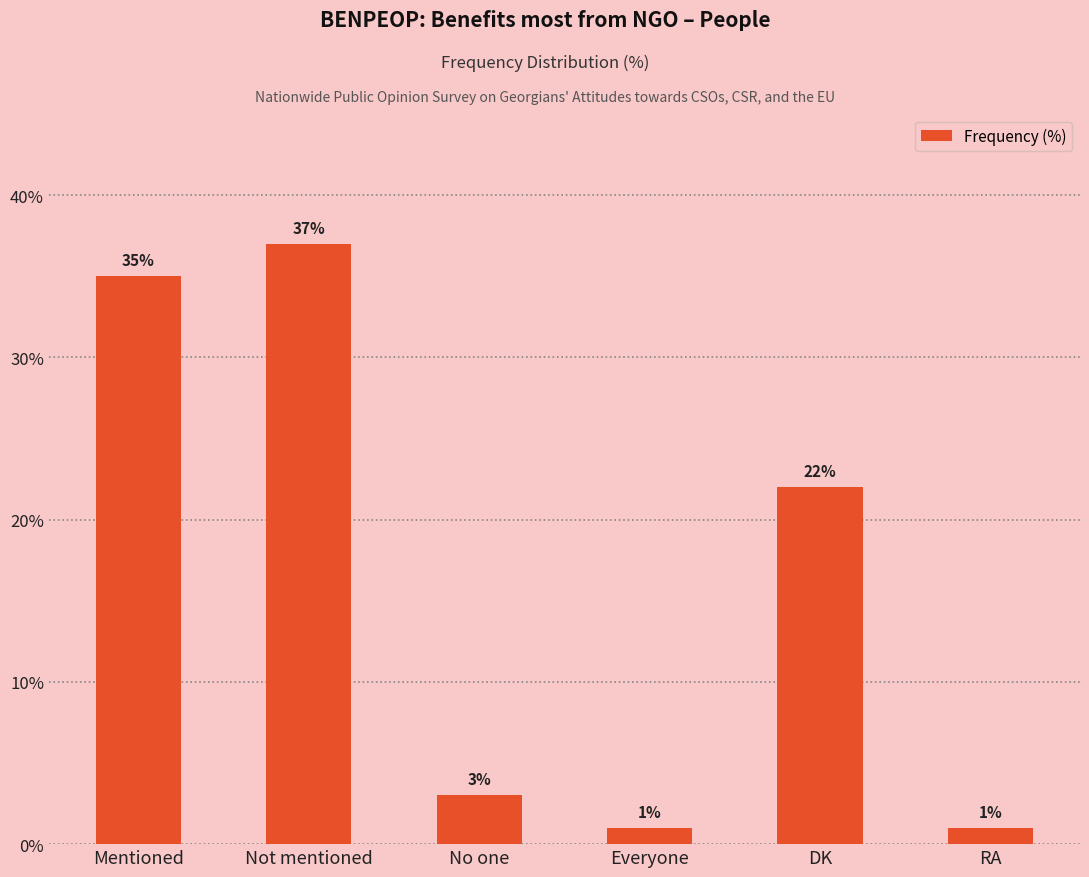

What is the label of the 1st bar from the right?

RA